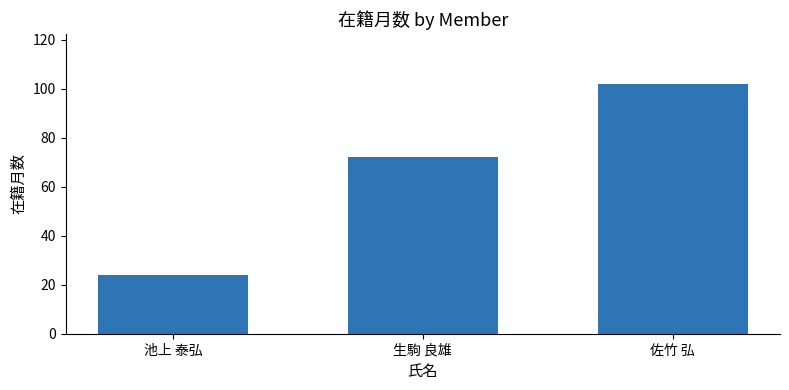

Reading left to right, what are all the values shown in this chart?

24	72	102